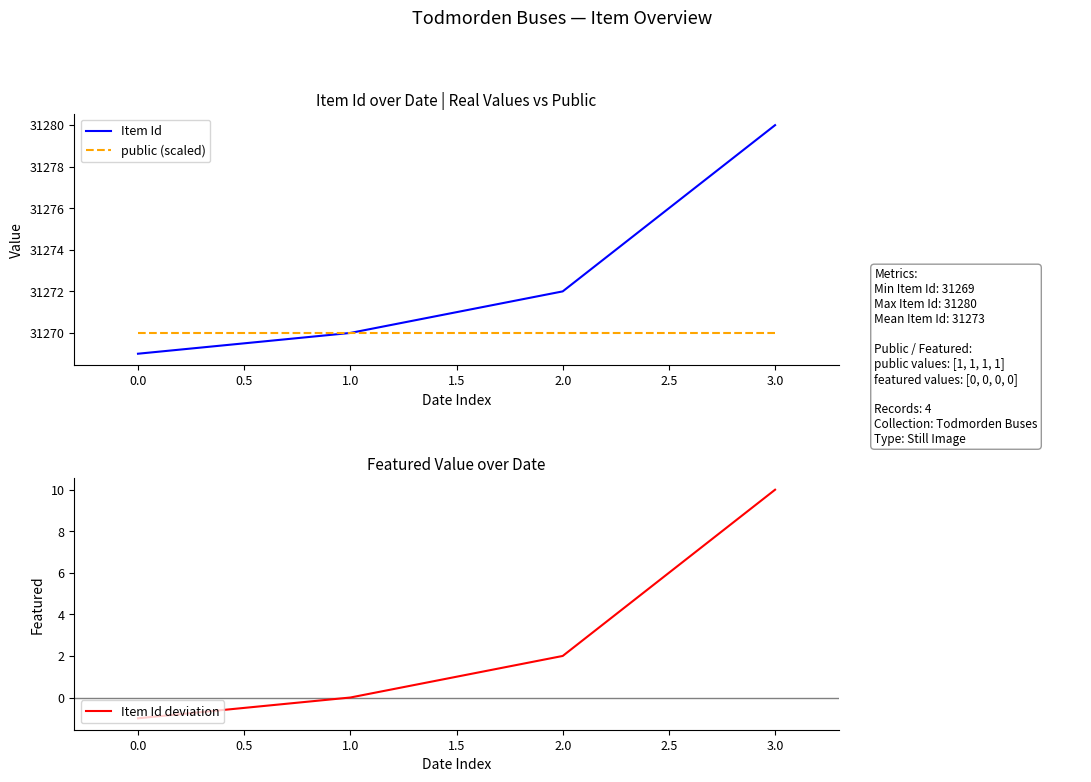

True or false: Item Id and public (scaled) cross at least once.

False